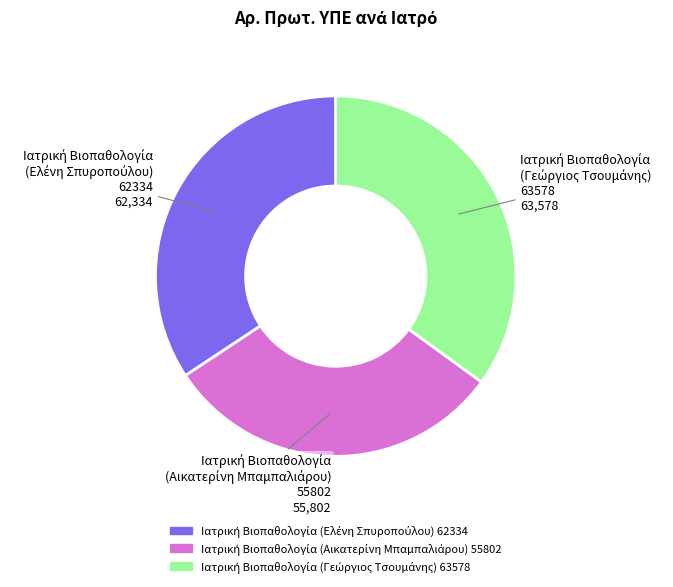

How many slices are in this pie chart?

3